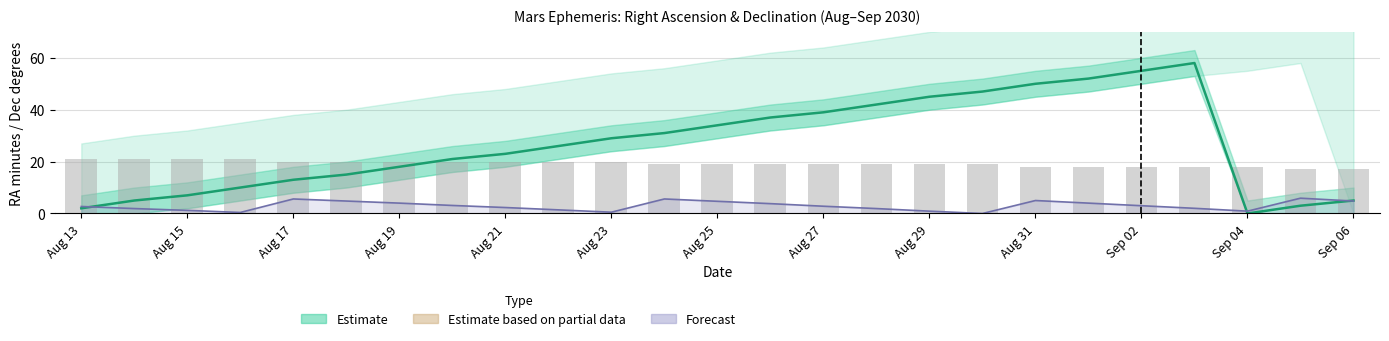

Rank the series by their maximum value, from lowest to highest.

Dec degrees, RA minutes